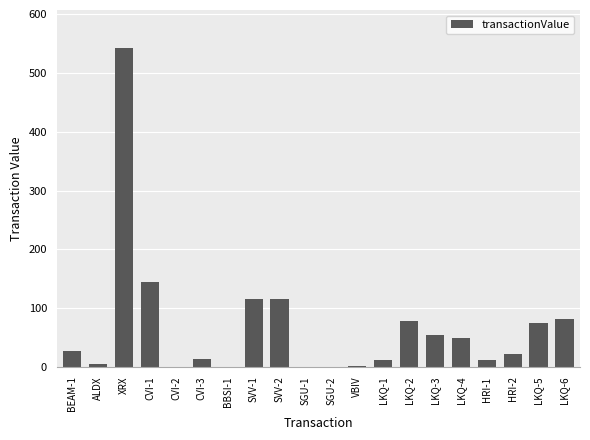

Is it true that the value at LKQ-4 is 18.9?

False